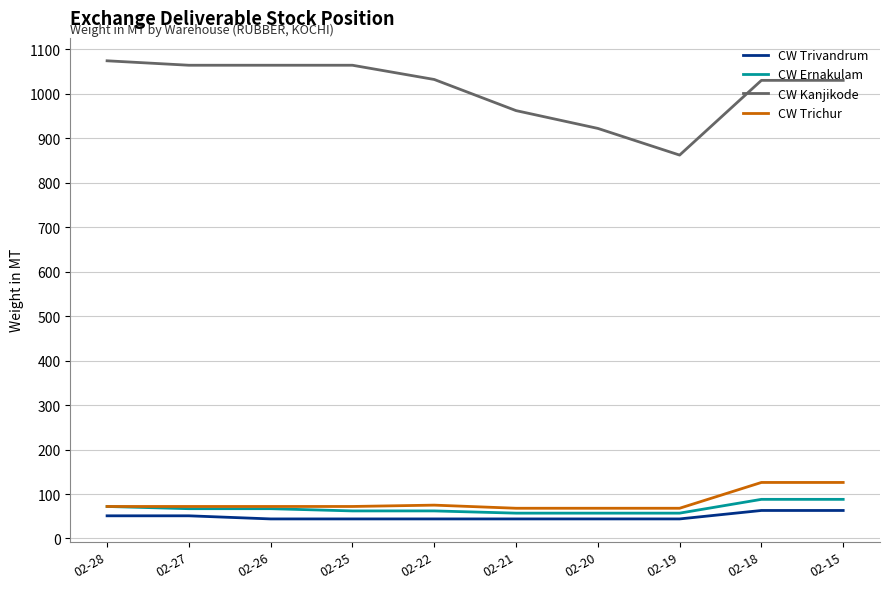

What is the highest value of the CW Ernakulam series?

88